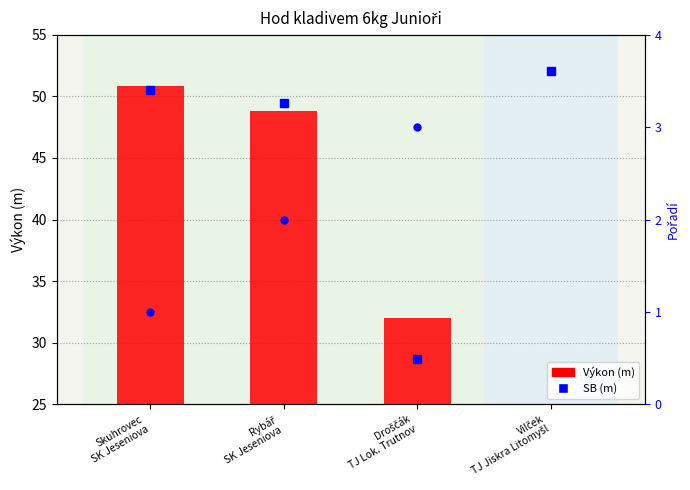

How many positive values are there?

3